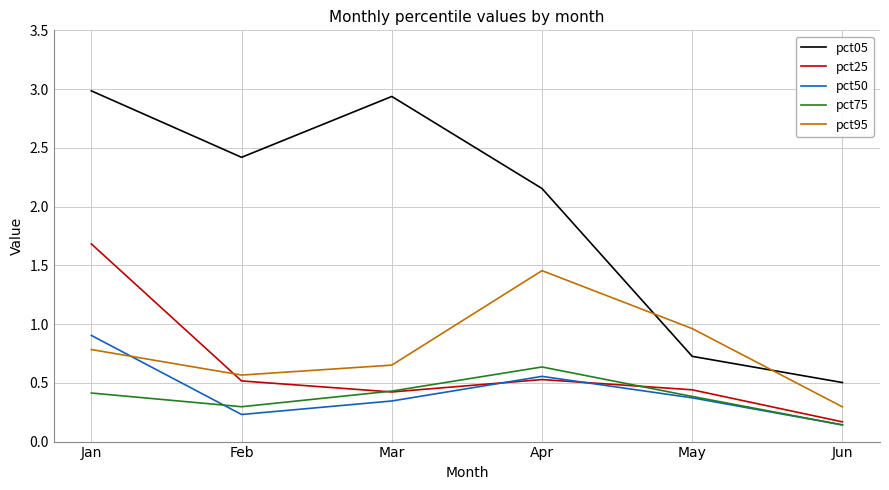

True or false: pct25 and pct05 intersect in this chart.

False